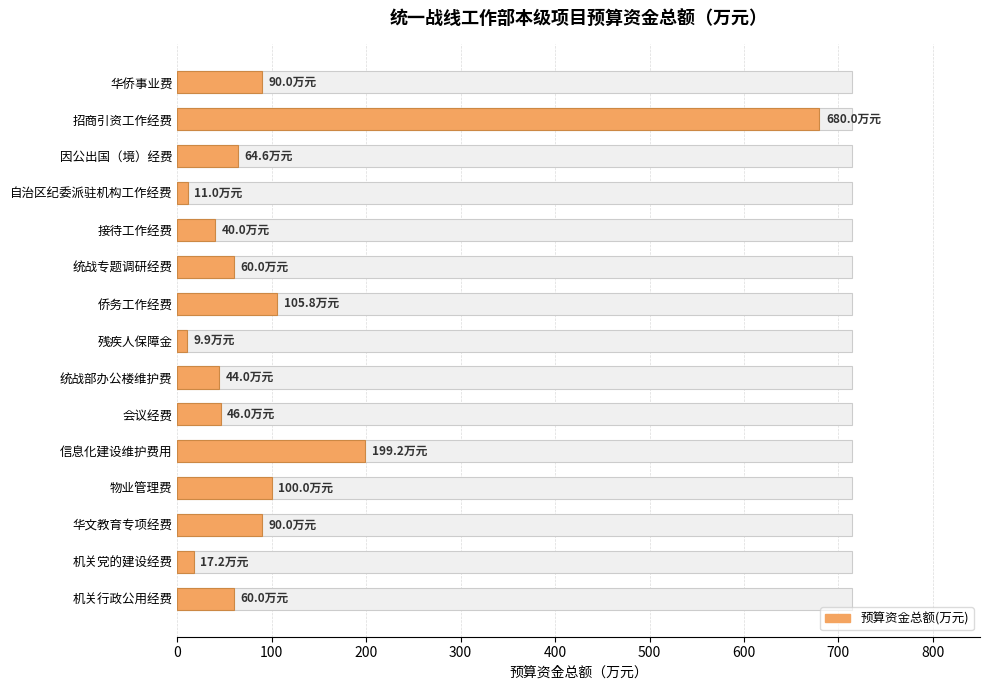

How many values exceed 60?

7